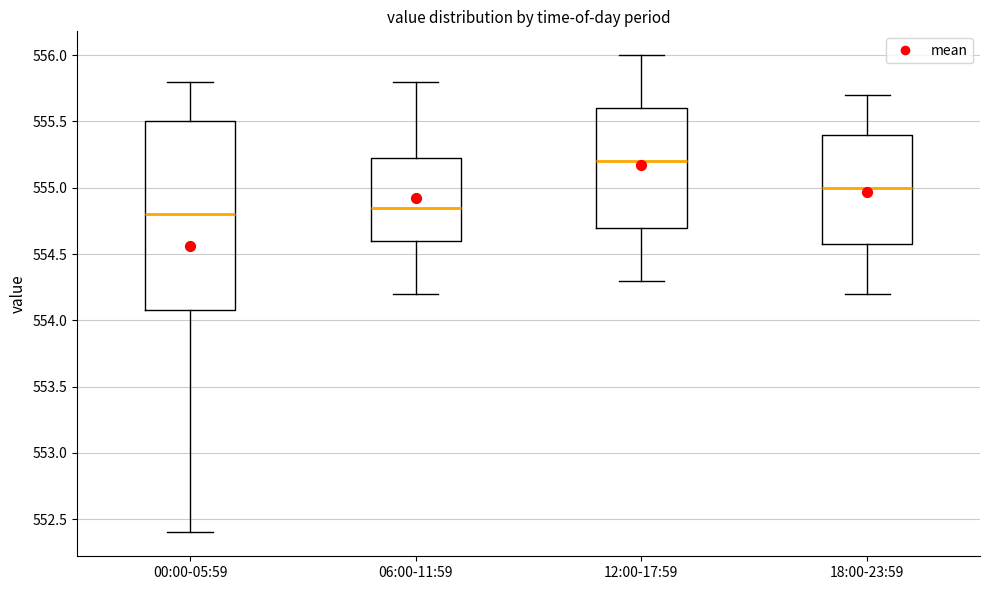

Reading left to right, read every box against the y-axis: the position of its median line, the range the box covers, and the ends of its whiskers. The values are not printed on the chart, so give them approximately, as read against the axis.

00:00-05:59: median 554.80, box 554.10 to 555.50, whiskers 552.40 to 555.80
06:00-11:59: median 554.85, box 554.60 to 555.25, whiskers 554.20 to 555.80
12:00-17:59: median 555.20, box 554.70 to 555.60, whiskers 554.30 to 556.00
18:00-23:59: median 555.00, box 554.60 to 555.40, whiskers 554.20 to 555.70